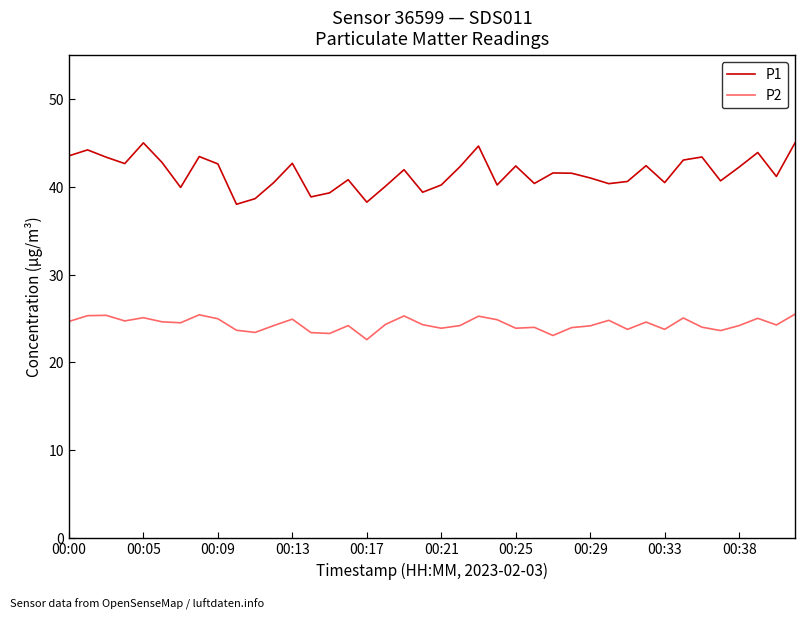

Which series has the largest range (max minus min)?

P1